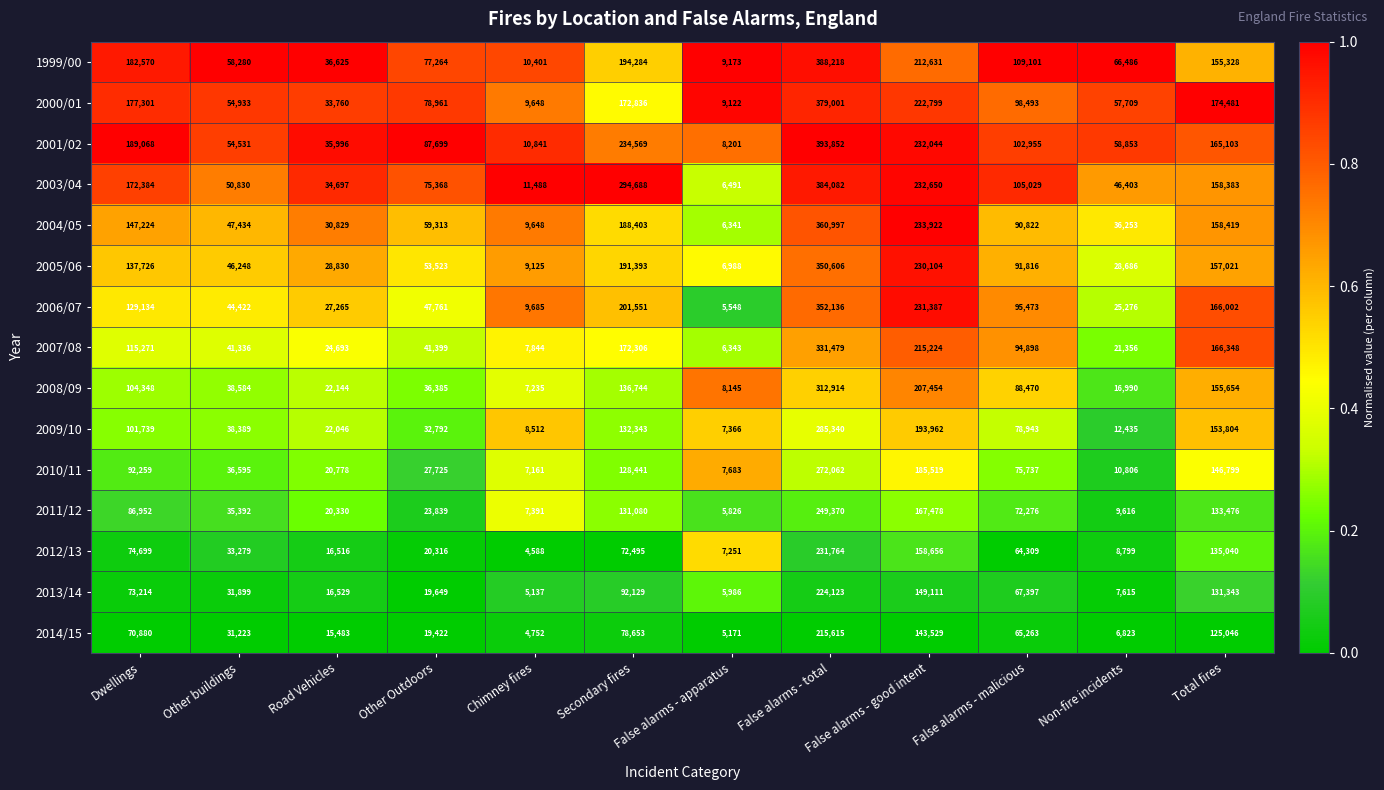

What is the difference between the maximum and minimum values in the 2007/08 series?

325136